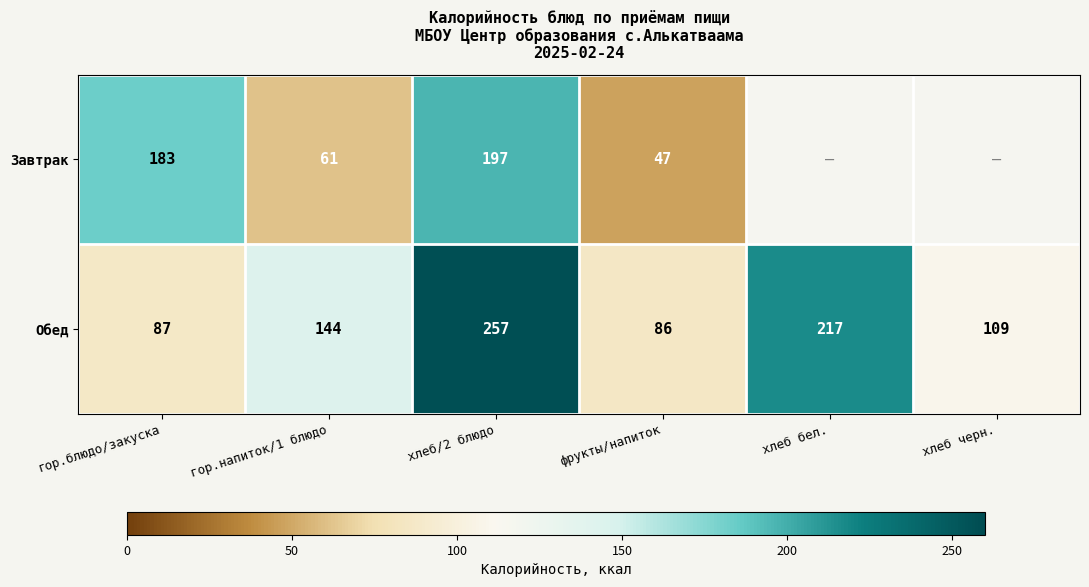

What is the spread (max minus min) of values at гор.блюдо/закуска?

96